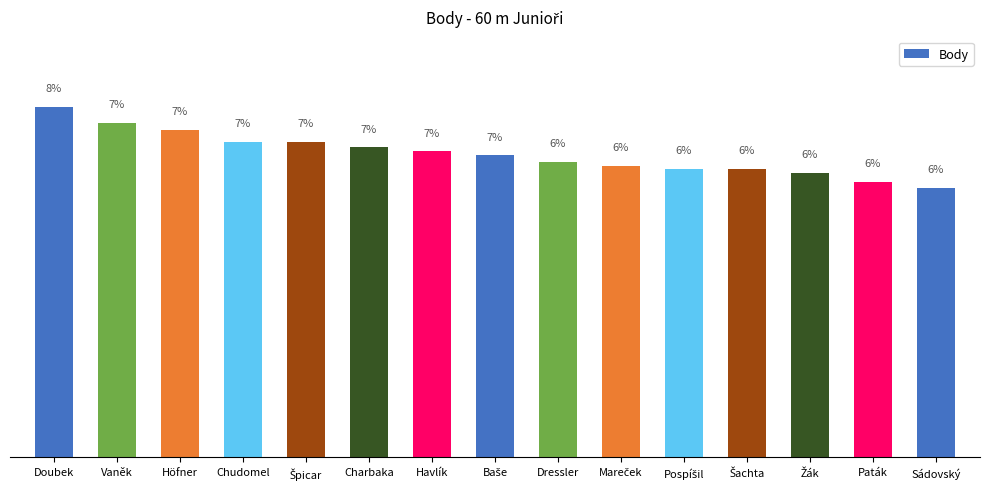

What is the label of the 10th bar from the left?

Mareček